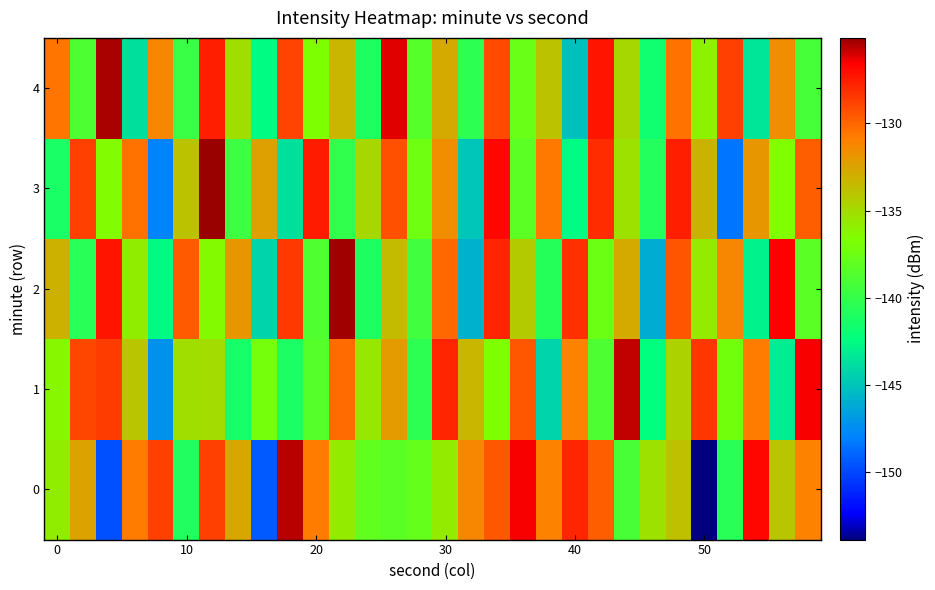

Count the number of categories in the chart.

30